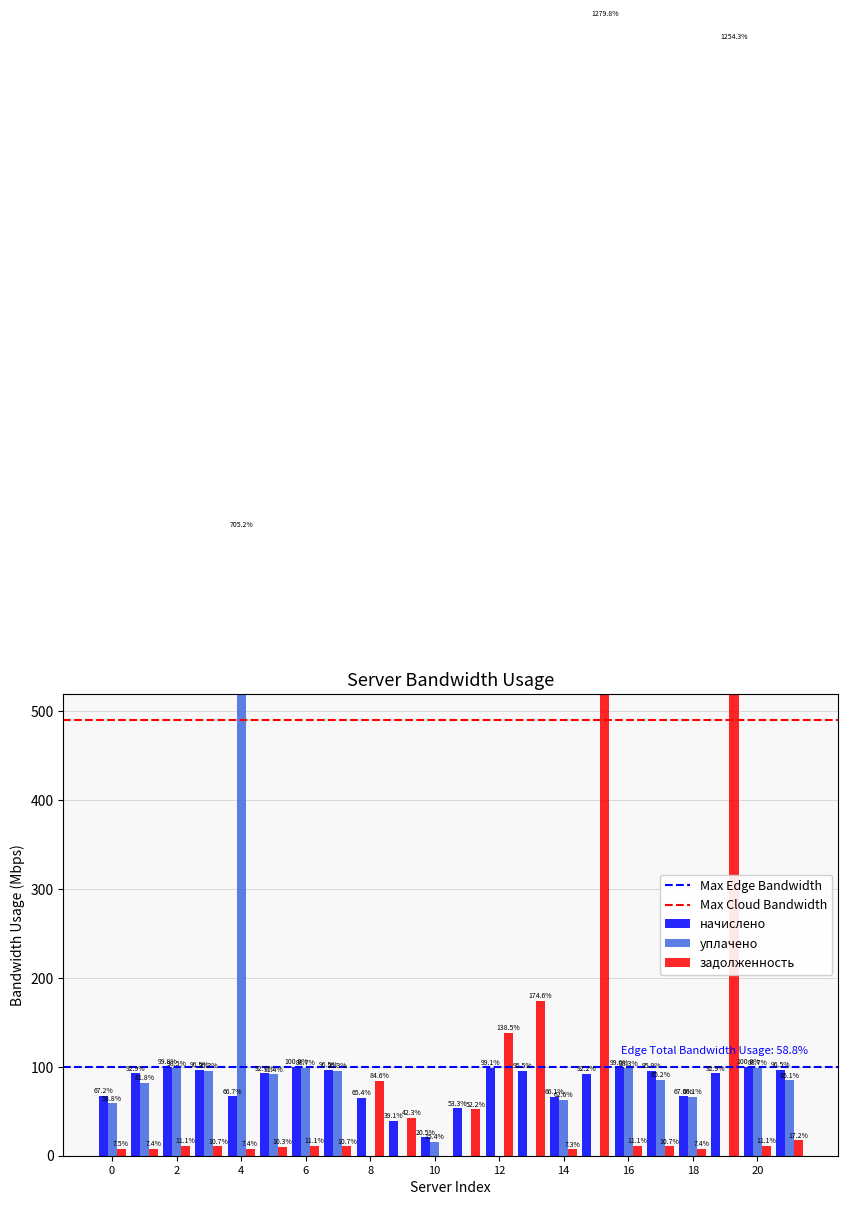

What are all the series names shown in the legend?

начислено, уплачено, задолженность